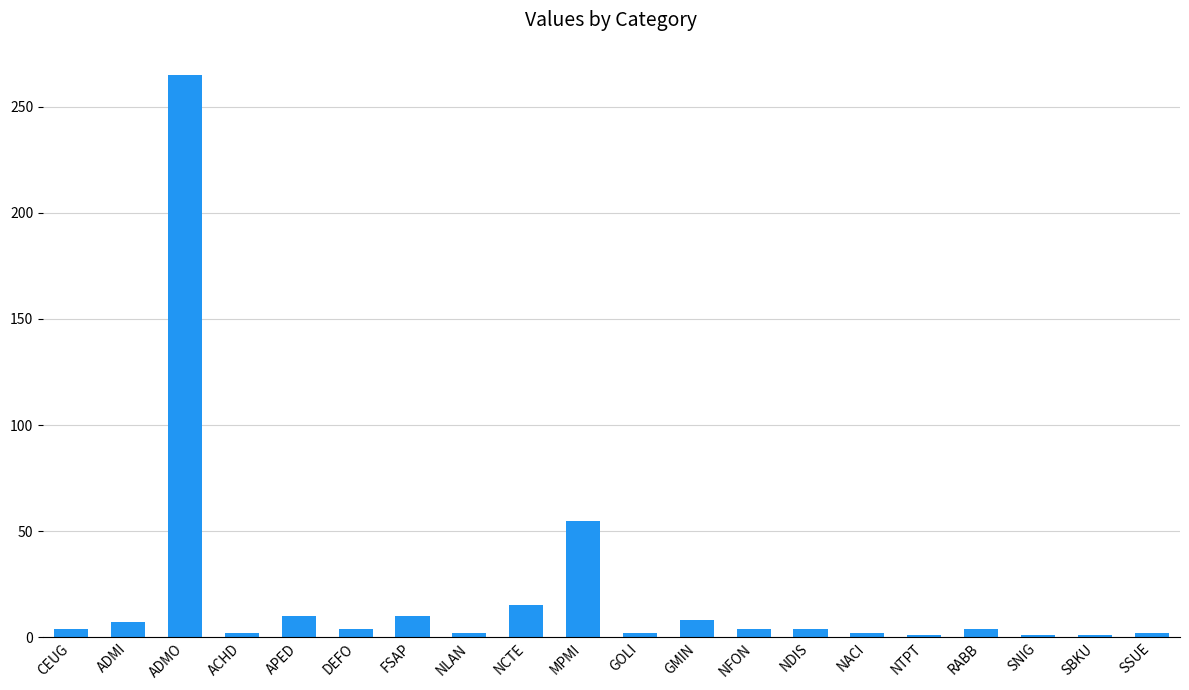

Where is the data nearest to the value 133?

MPMI